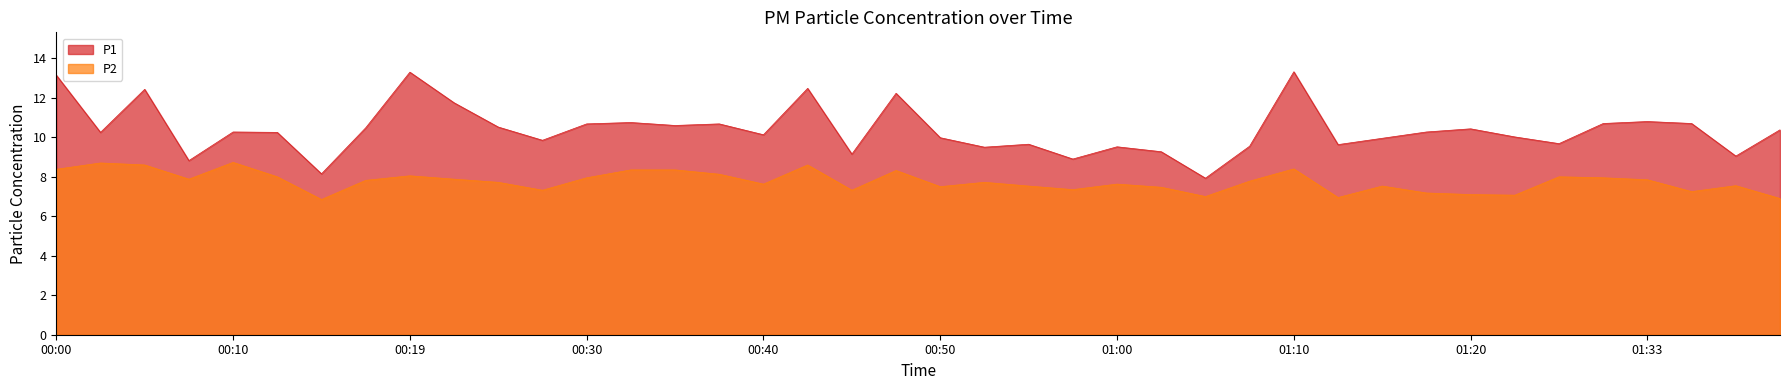

True or false: P1 and P2 cross at least once.

False